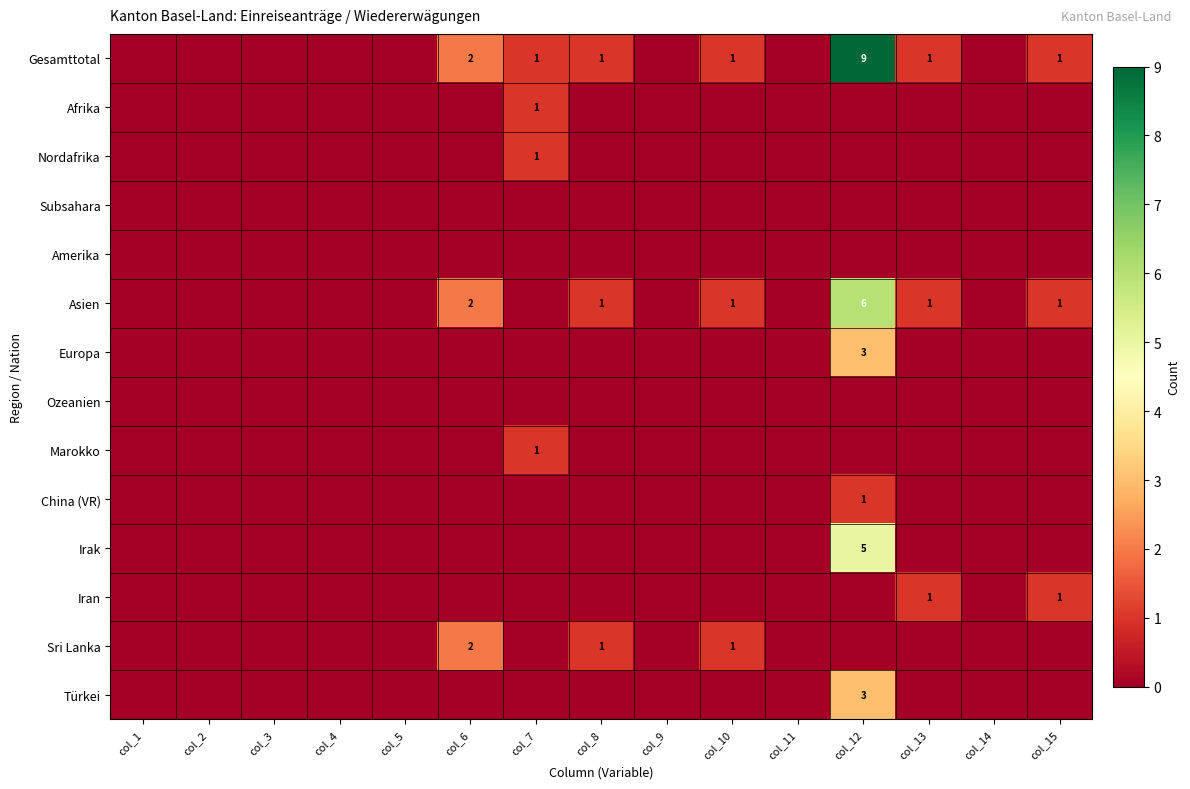

At how many categories does at least one series exceed 5?

1